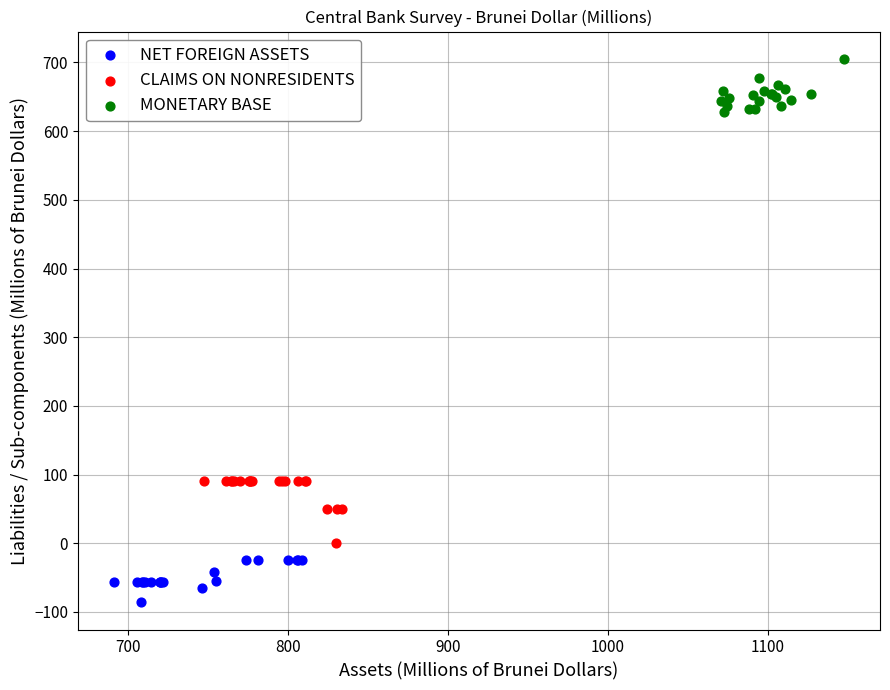

Which series reaches the minimum Y coordinate?

NET FOREIGN ASSETS